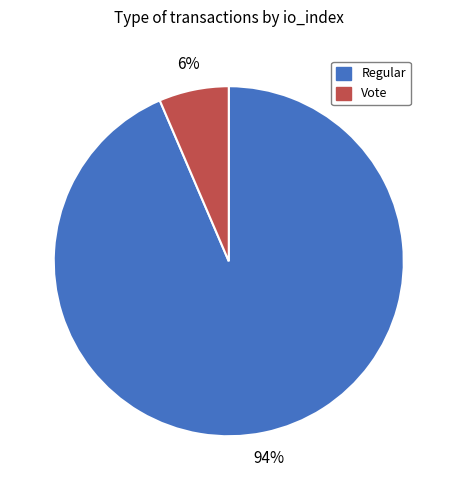

Is there any slice that represents more than half of the pie?

Yes